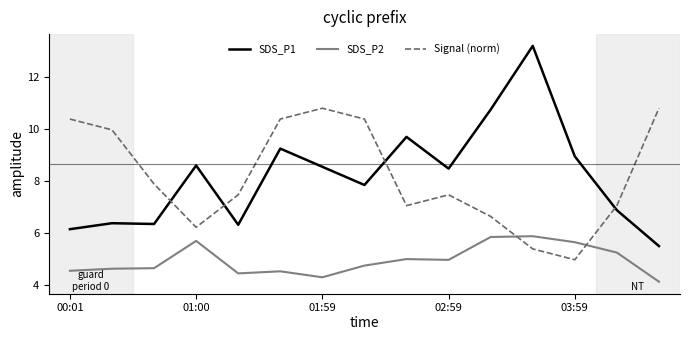

True or false: SDS_P1 and SDS_P2 intersect in this chart.

False